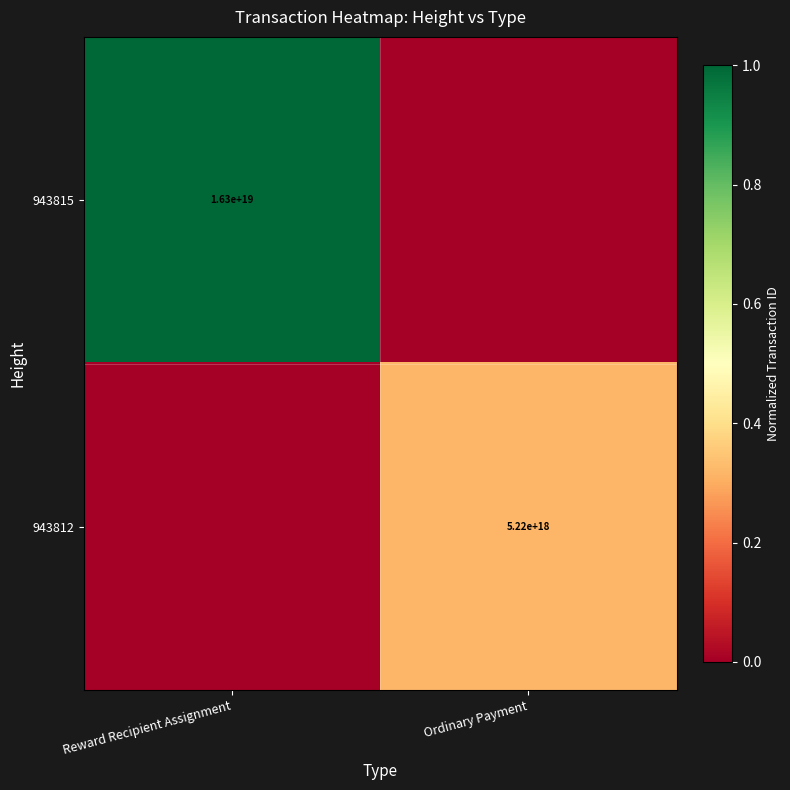

Is it true that 943815 equals 16300000000000000000 at Reward Recipient Assignment?

True